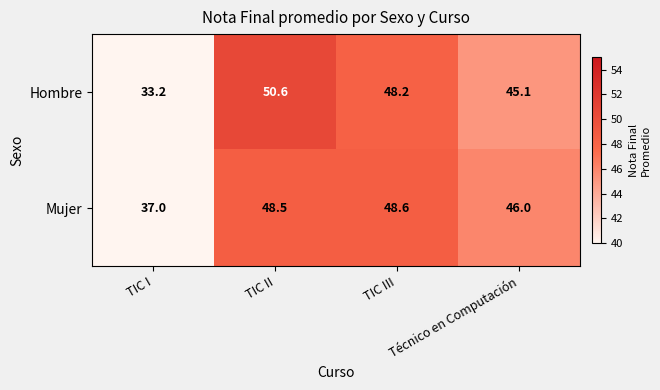

Where does the Hombre series first go above 48?

TIC II